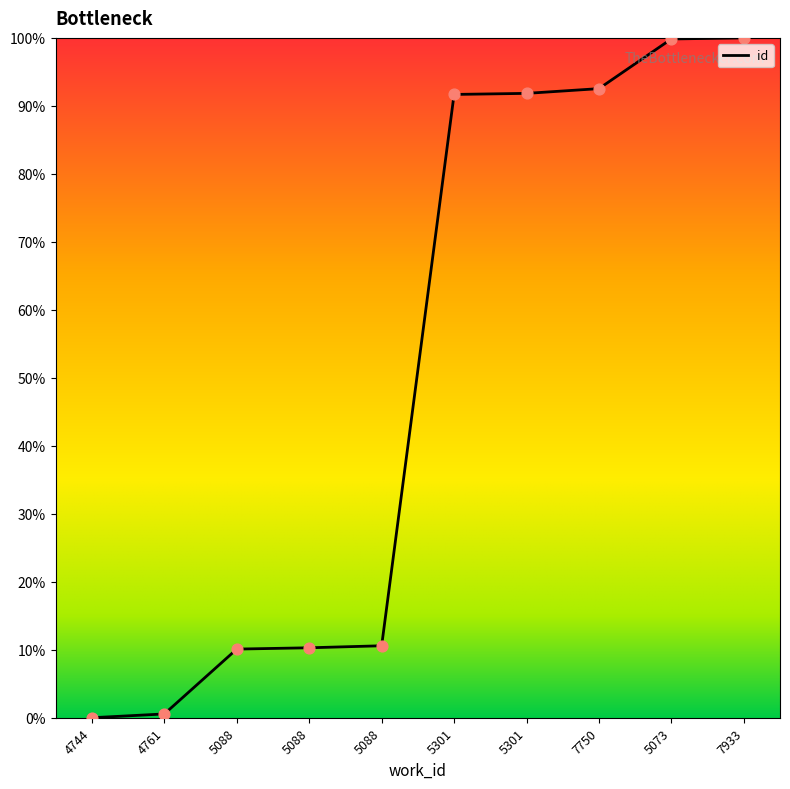

What is the change in value from 4761 to 7750?

+92.0